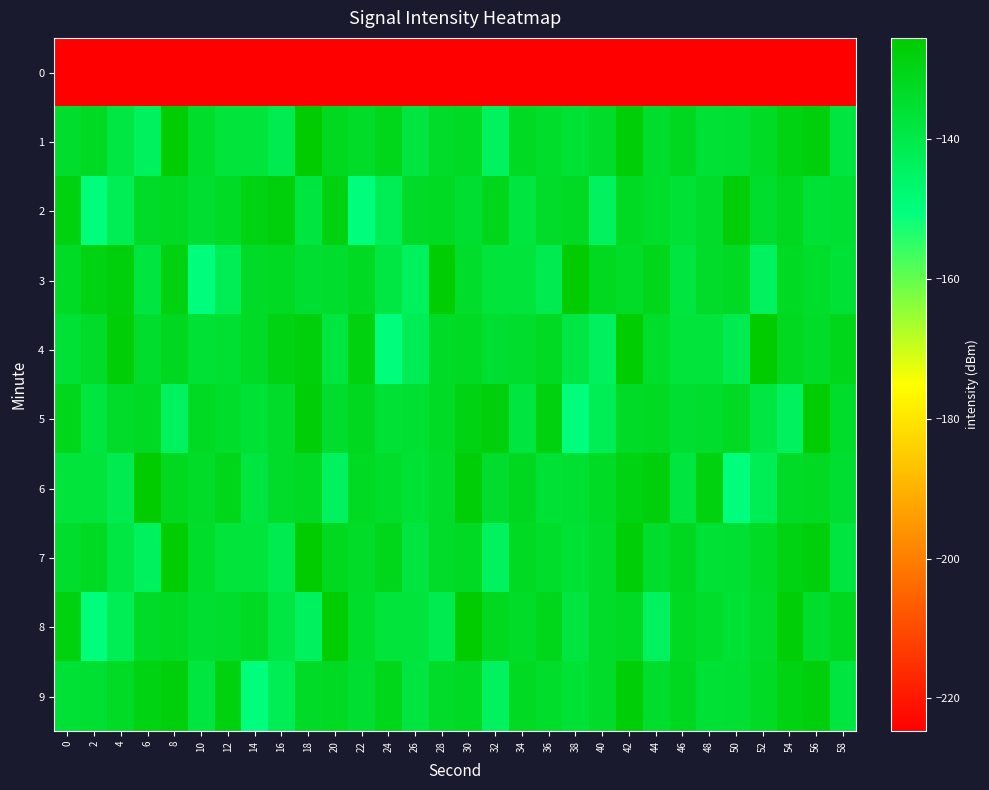

How many categories are shown in the chart?

30